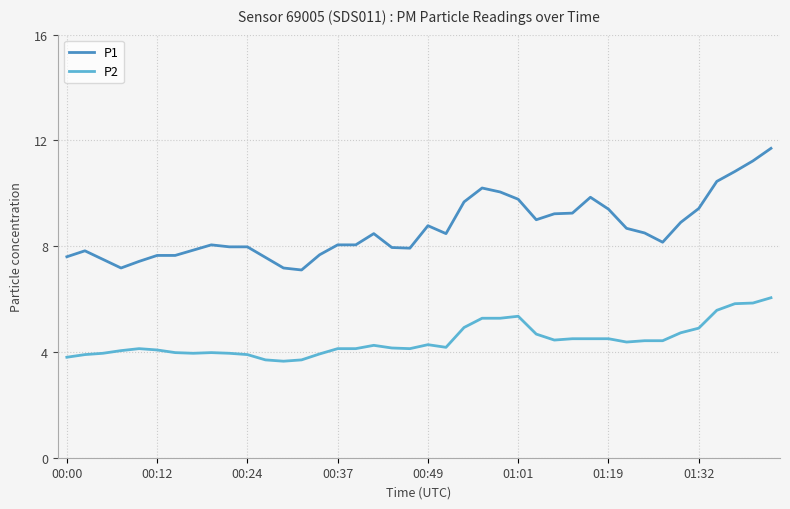

What is the minimum value for P1?

7.1